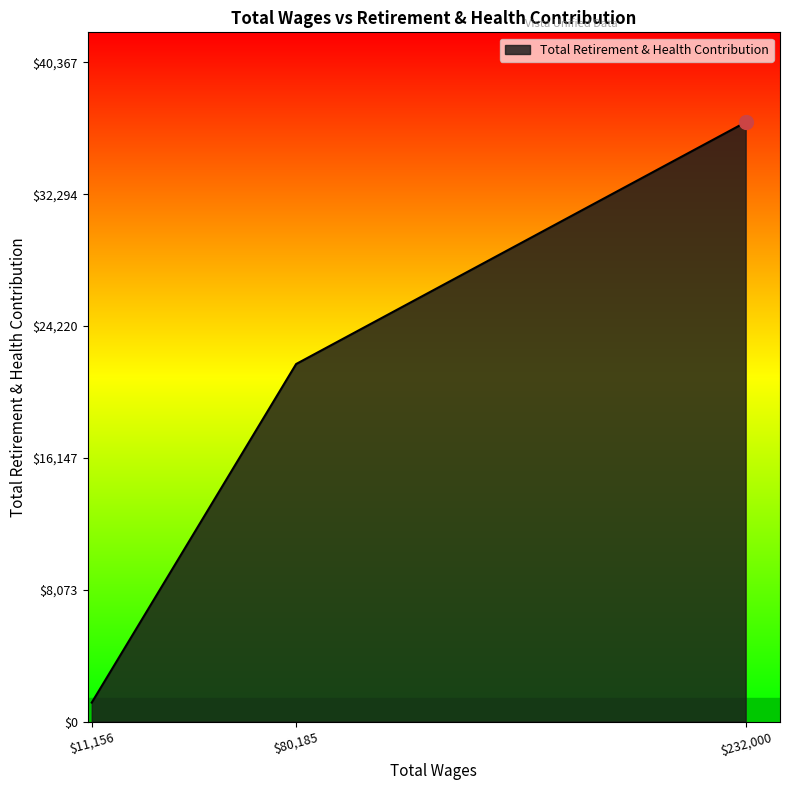

What is the sum of all values?

59754